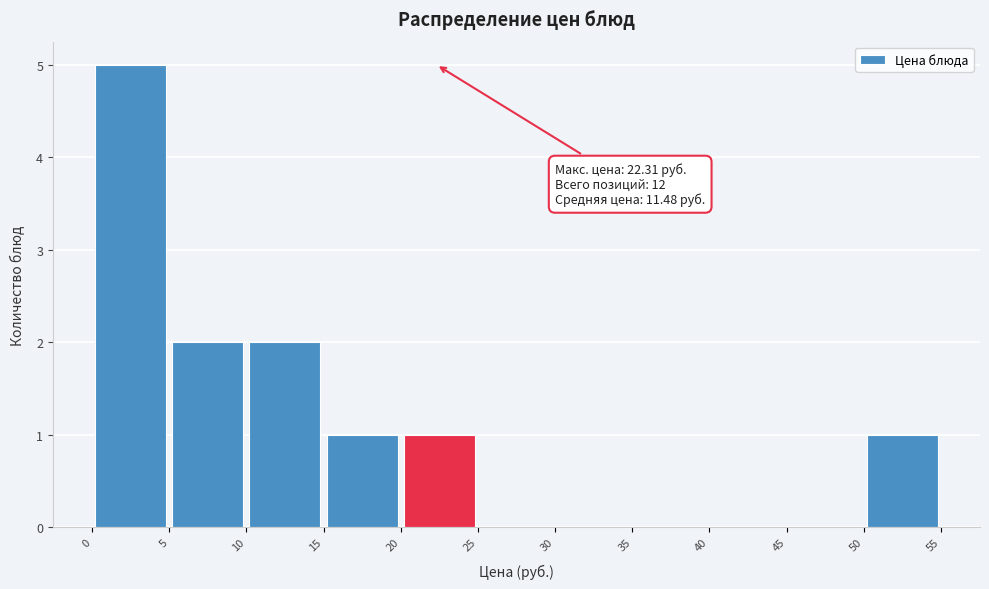

Which range on the x-axis has the tallest bar?

0 to 5